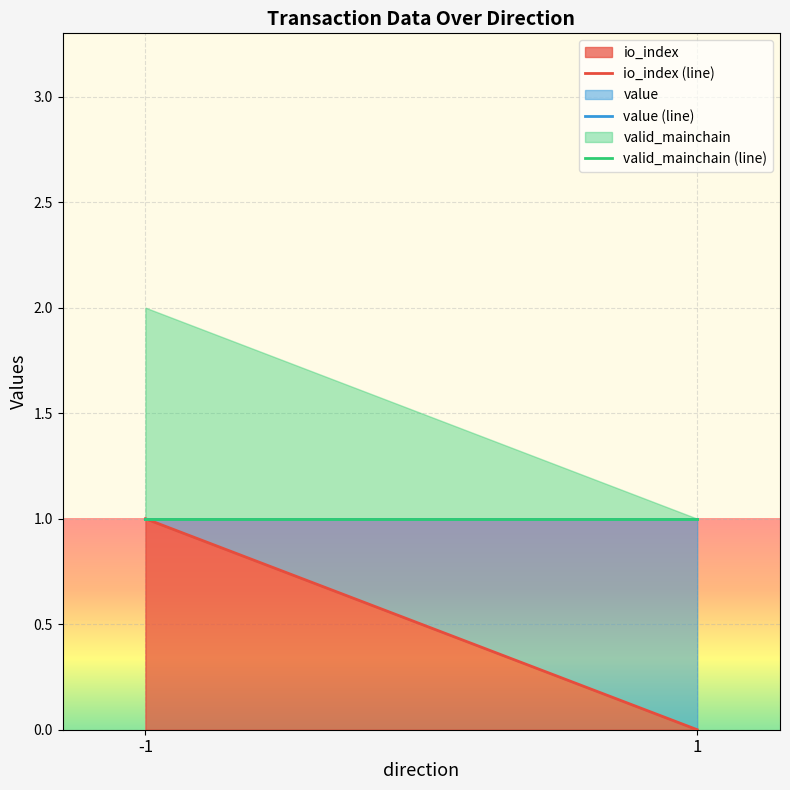

The io_index (line) series shows 2 at -1. True or false?

False